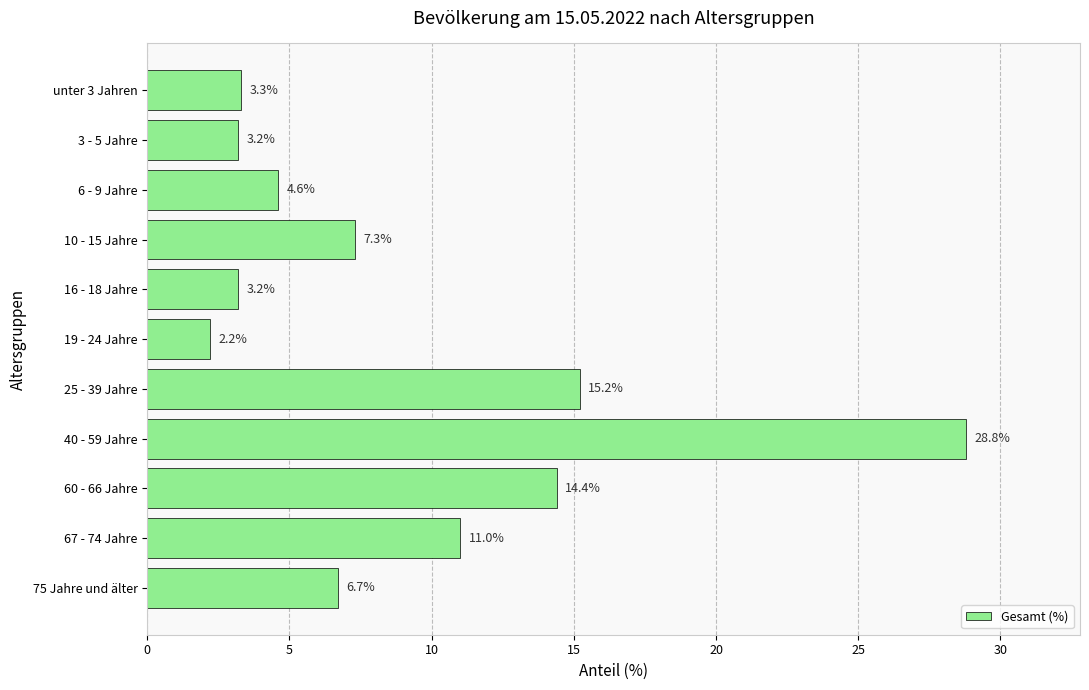

What is the label of the 8th bar from the bottom?

10 - 15 Jahre